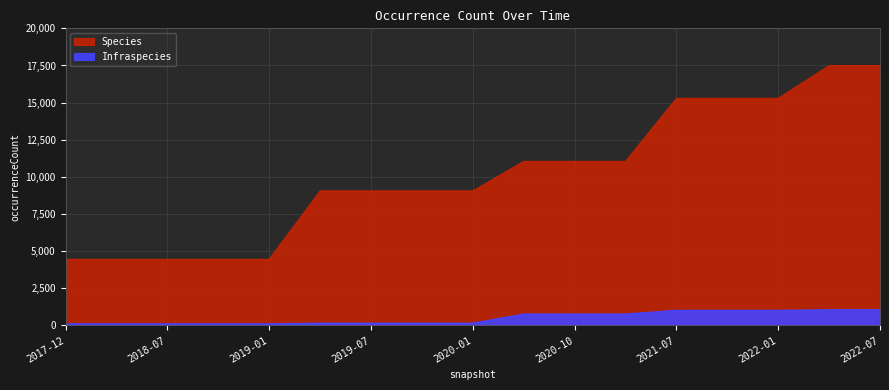

Count the number of categories in the chart.

17